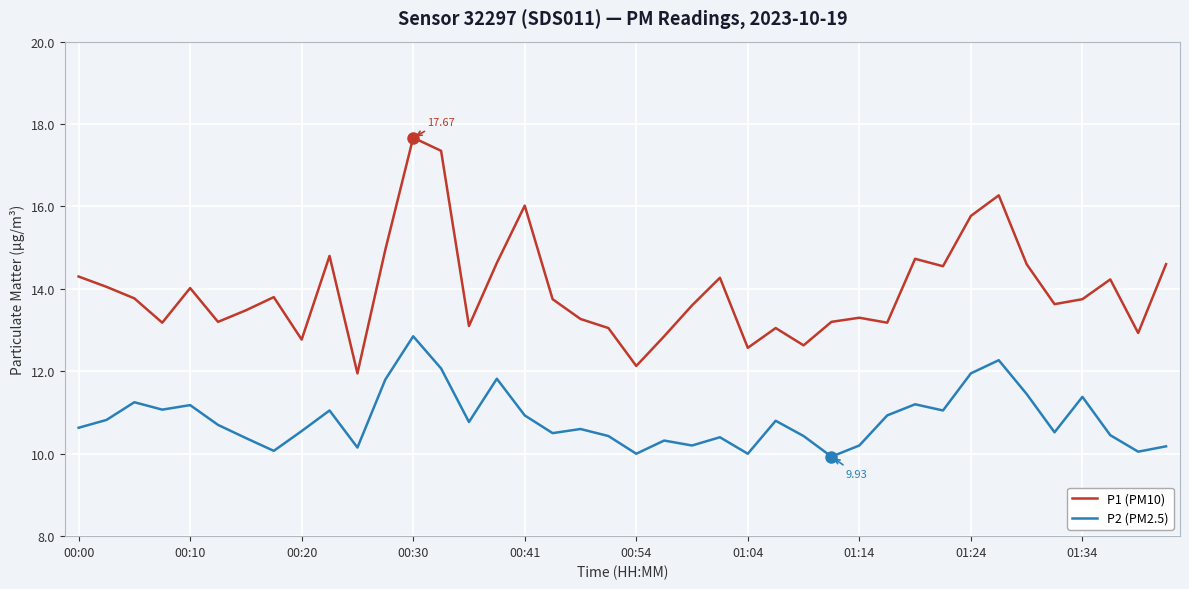

What is the difference between the maximum and second lowest values in the P1 (PM10) series?

5.5